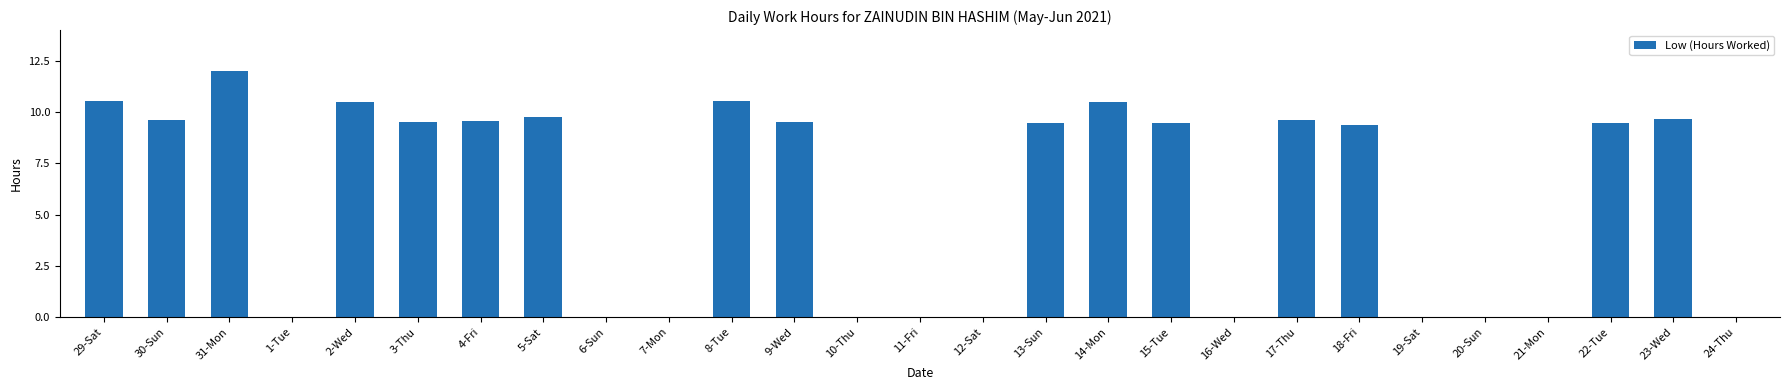

Read the value at 18-Fri.

9.4